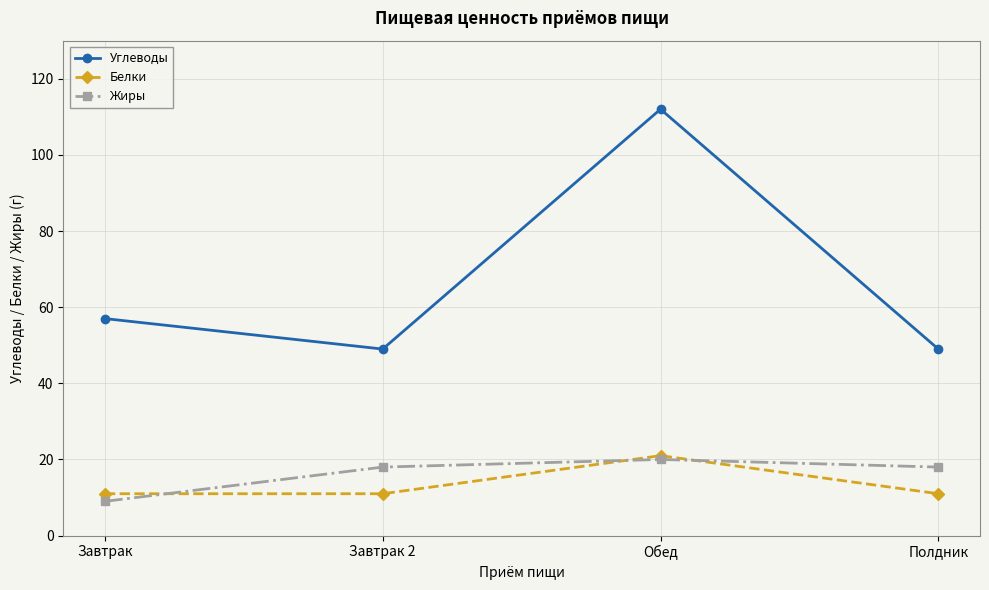

At which label is Углеводы closest to 80?

Завтрак